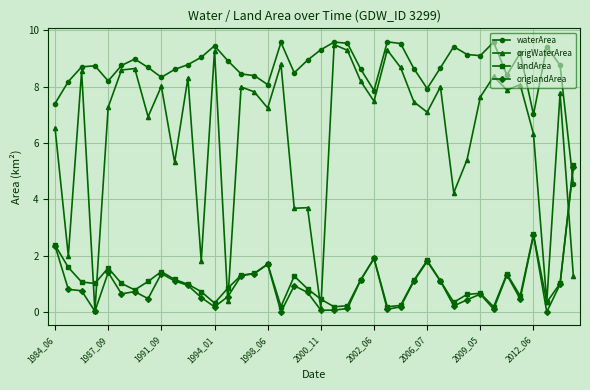

What is the lowest value of the waterArea series?

4.5